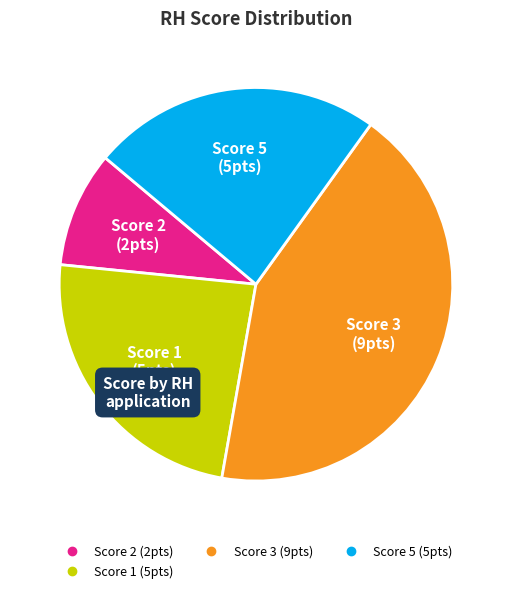

Is there a majority slice in this chart?

No